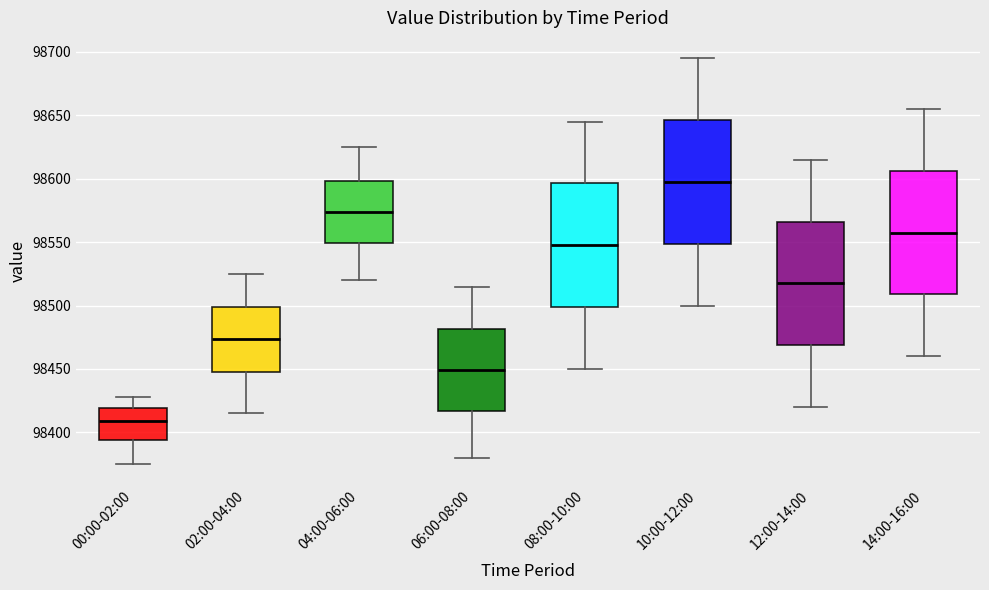

Which box has the highest median line?

10:00-12:00